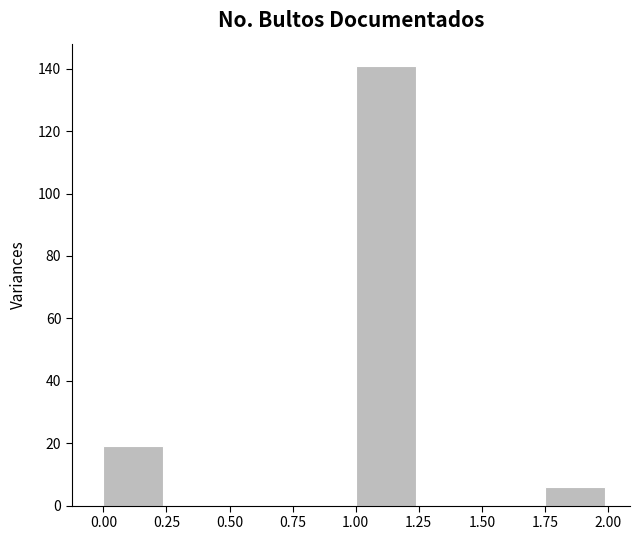

What is the height of the bar covering 0.00 to 0.25 on the x-axis? The values are not printed on the chart, so give them approximately, as read against the axis.

20